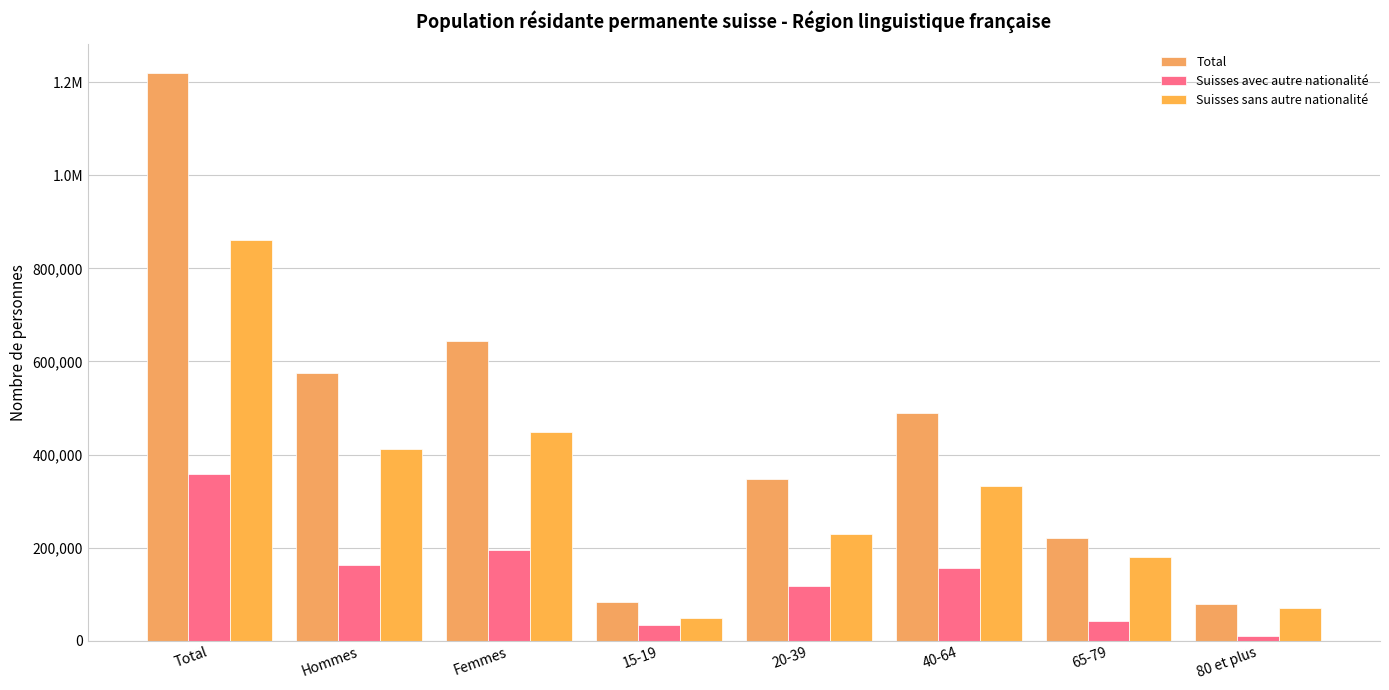

Rank the series by their maximum value, from highest to lowest.

Total, Suisses sans autre nationalité, Suisses avec autre nationalité